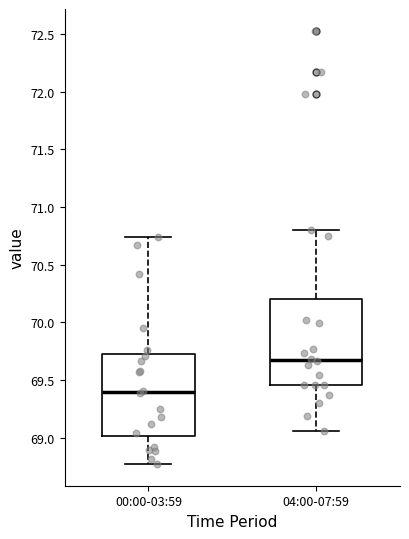

Which box's median line is the lowest?

00:00-03:59